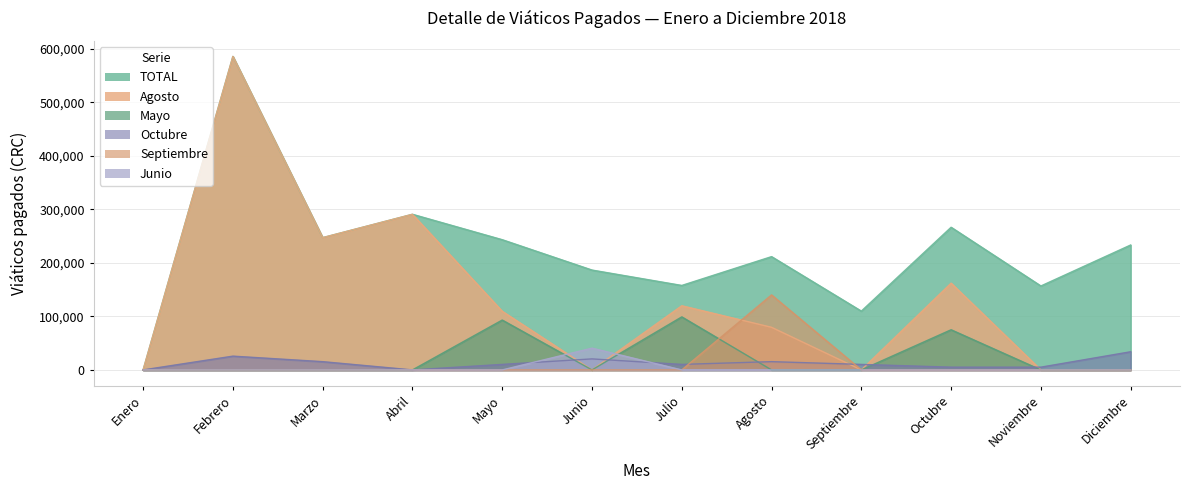

True or false: TOTAL and Agosto intersect in this chart.

False